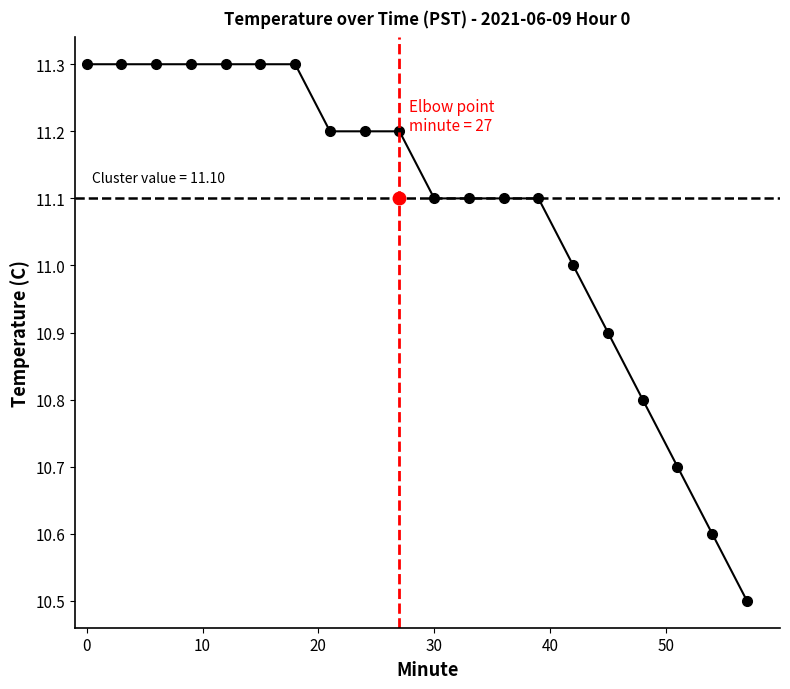

What is the value of the 16th point from the left?

10.9